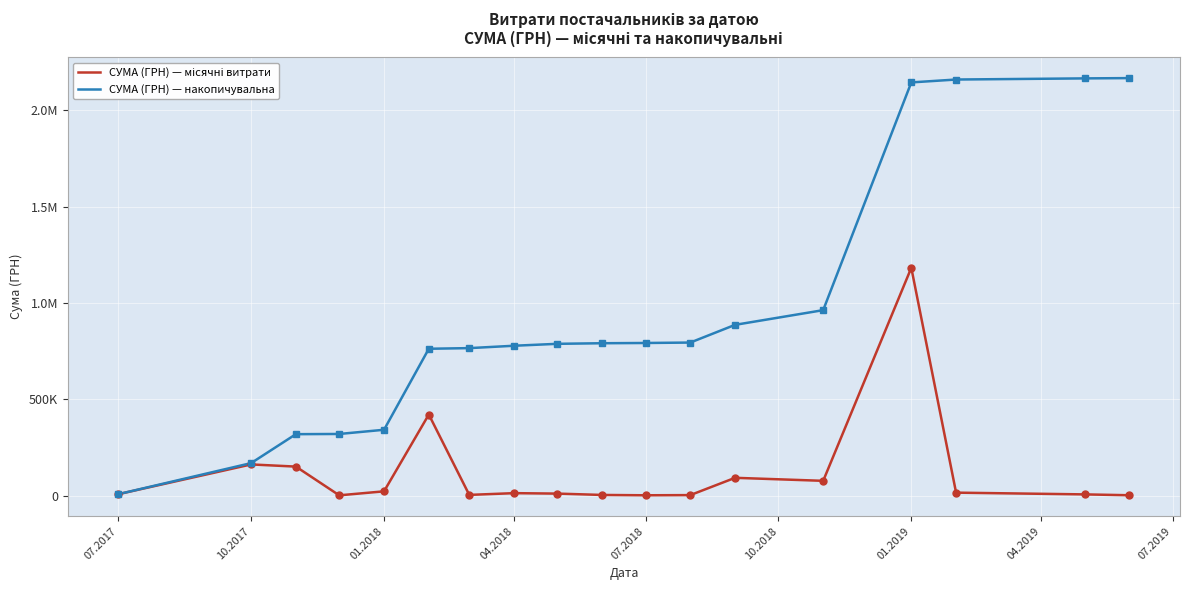

Does the chart have visible grid lines?

Yes